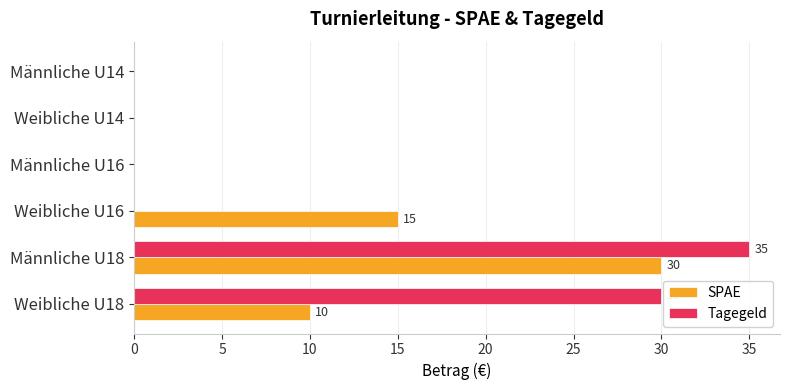

Which series has the largest total across all categories?

Tagegeld